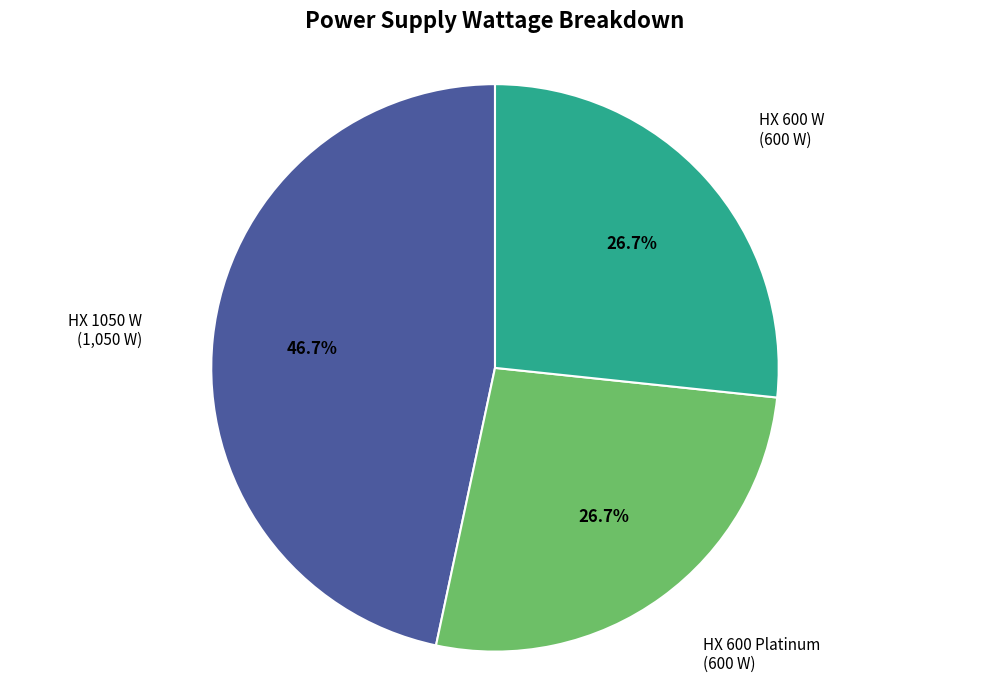

Is there any slice that represents more than half of the pie?

No